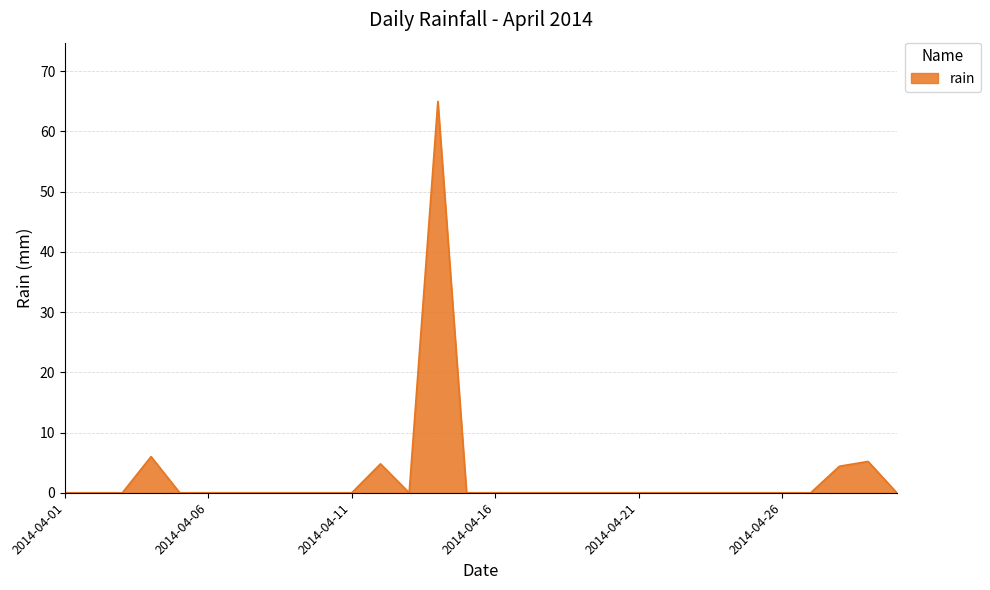

What is the maximum value shown in the chart?

65.0